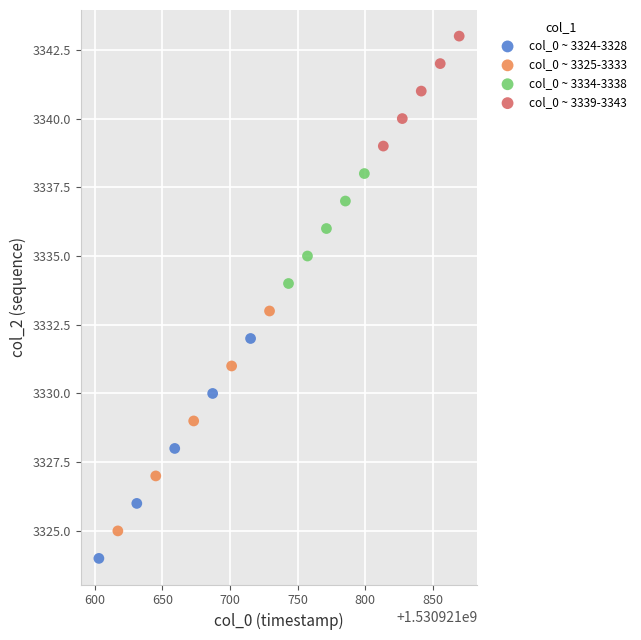

Which series reaches the minimum Y coordinate?

col_0 ~ 3324-3328